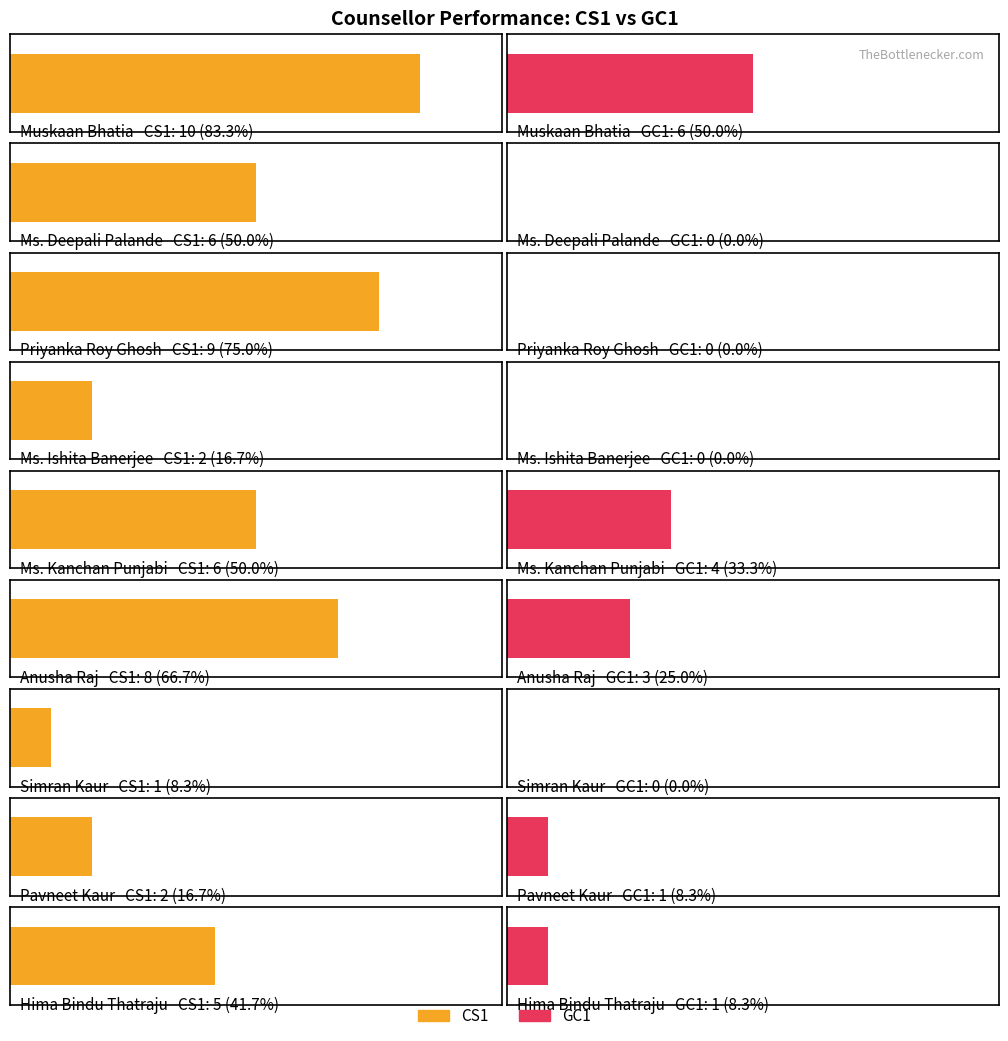

Reading left to right, transcribe all the data shown in this chart.

CS1: Muskaan Bhatia=10	Ms. Deepali Palande=6	Priyanka Roy Ghosh=9	Ms. Ishita Banerjee=2	Ms. Kanchan Punjabi=6	Anusha Raj=8	Simran Kaur=1	Pavneet Kaur=2	Hima Bindu Thatraju=5
GC1: Muskaan Bhatia=6	Ms. Deepali Palande=0	Priyanka Roy Ghosh=0	Ms. Ishita Banerjee=0	Ms. Kanchan Punjabi=4	Anusha Raj=3	Simran Kaur=0	Pavneet Kaur=1	Hima Bindu Thatraju=1